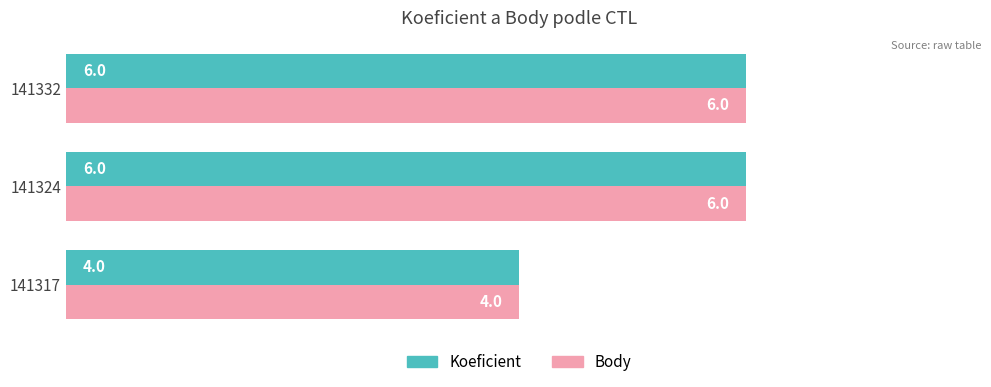

The value of Koeficient at 141324 is 2. True or false?

False